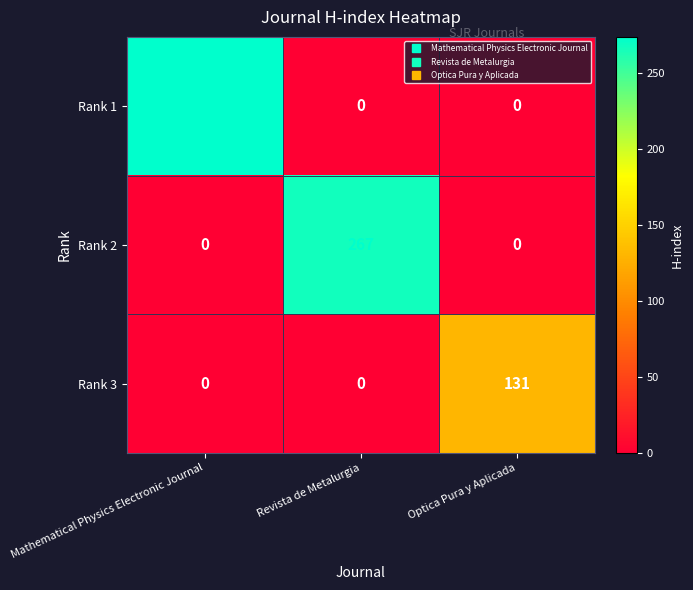

Count the Rank 3 values in the range 0 to 131.

3